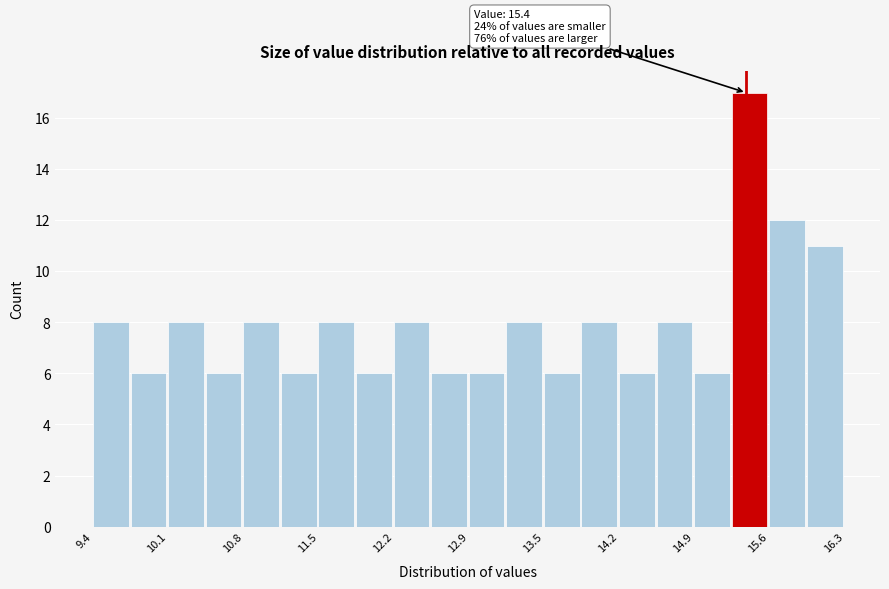

Read against the x-axis, roughly where is the centre of the tallest bar?

15.4